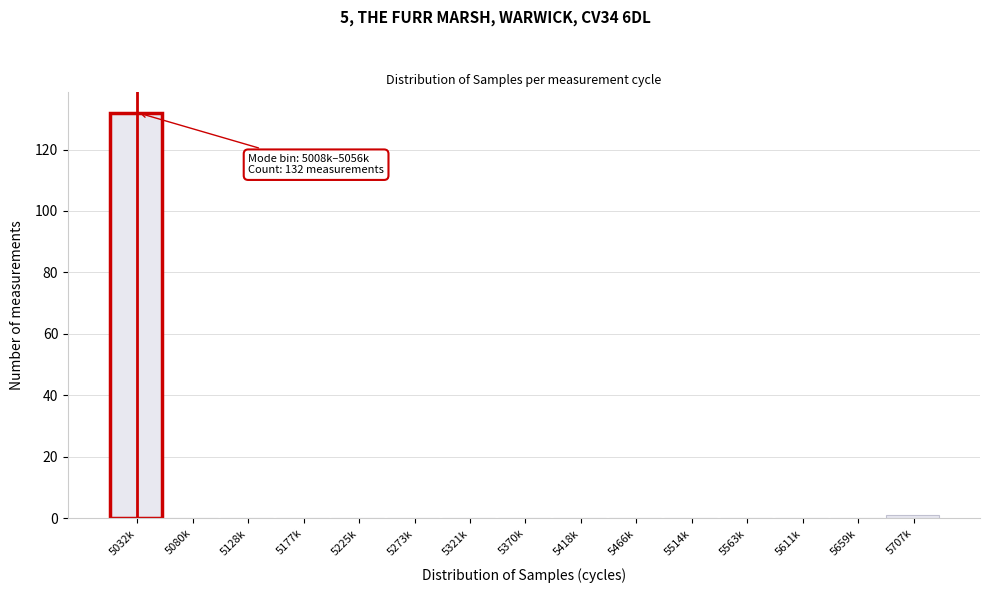

Reading left to right, extract all data points from this chart.

5032k=132	5080k=0	5128k=0	5177k=0	5225k=0	5273k=0	5321k=0	5370k=0	5418k=0	5466k=0	5514k=0	5563k=0	5611k=0	5659k=0	5707k=1